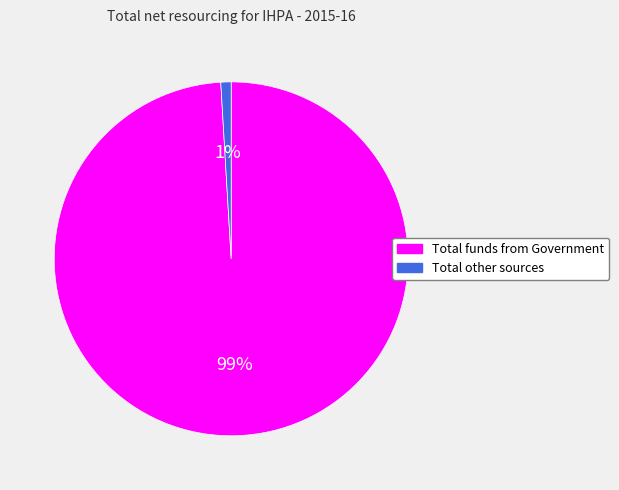

Rank the categories by value from lowest to highest.

Total other sources, Total funds from Government